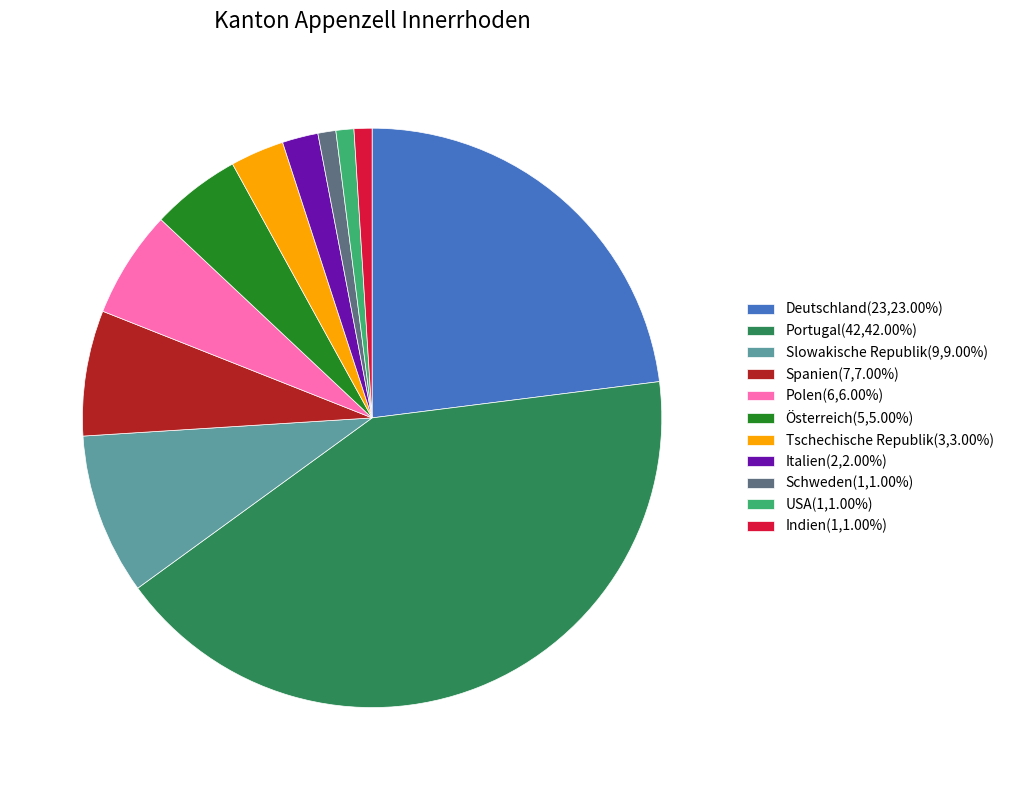

Is Slowakische Republik(9,9.00%) the majority of the pie?

No